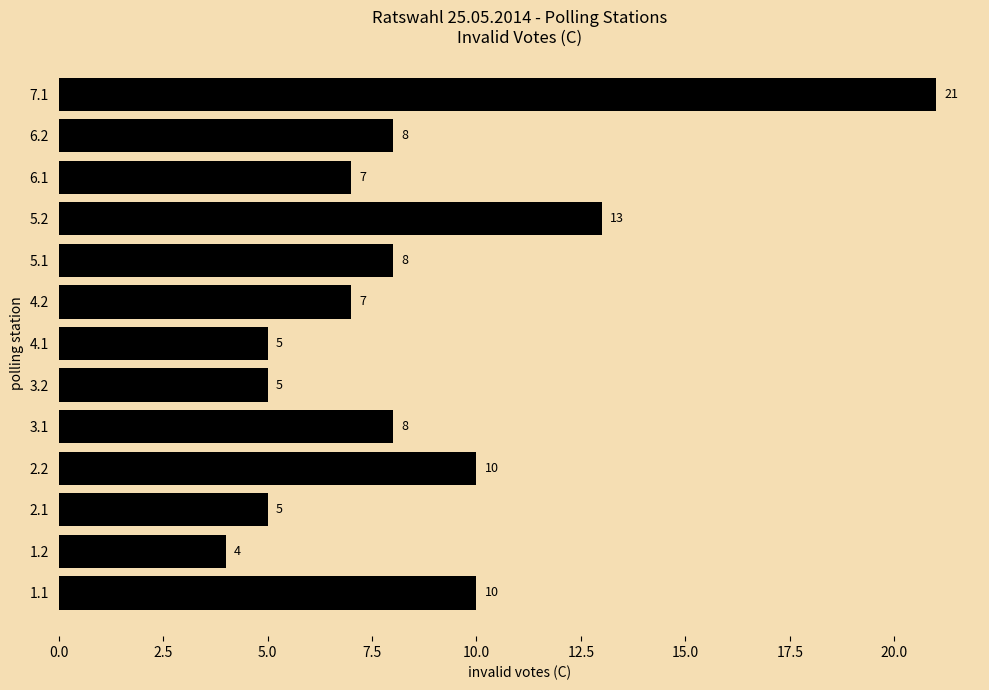

Which label corresponds to the largest value in the chart?

7.1